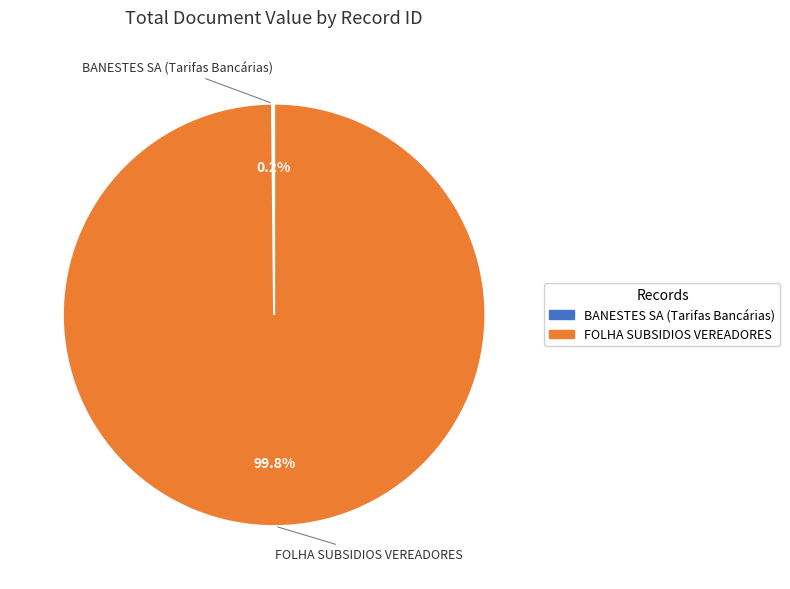

Which slice represents more than half of the pie?

FOLHA SUBSIDIOS VEREADORES